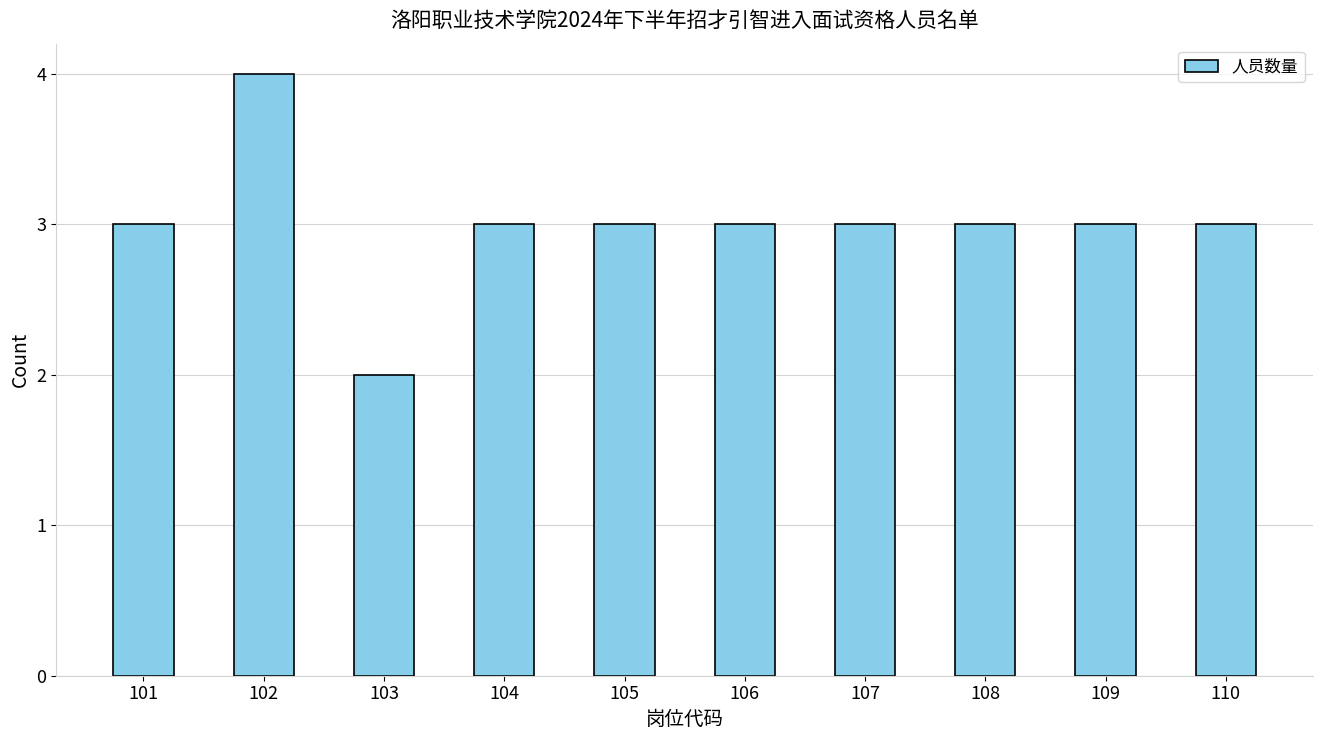

What is the approximate value at 109?

3